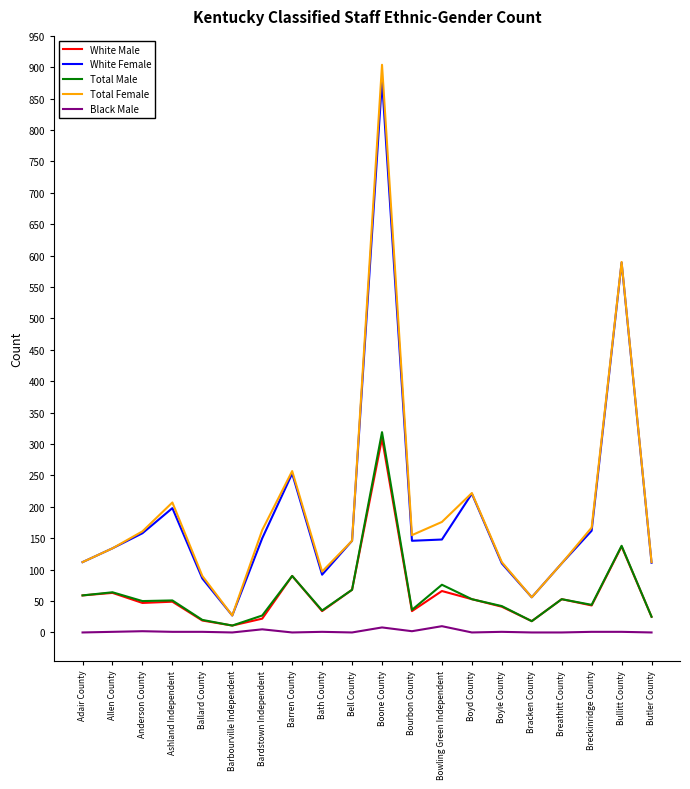

Which category has the highest value across all series?

Boone County